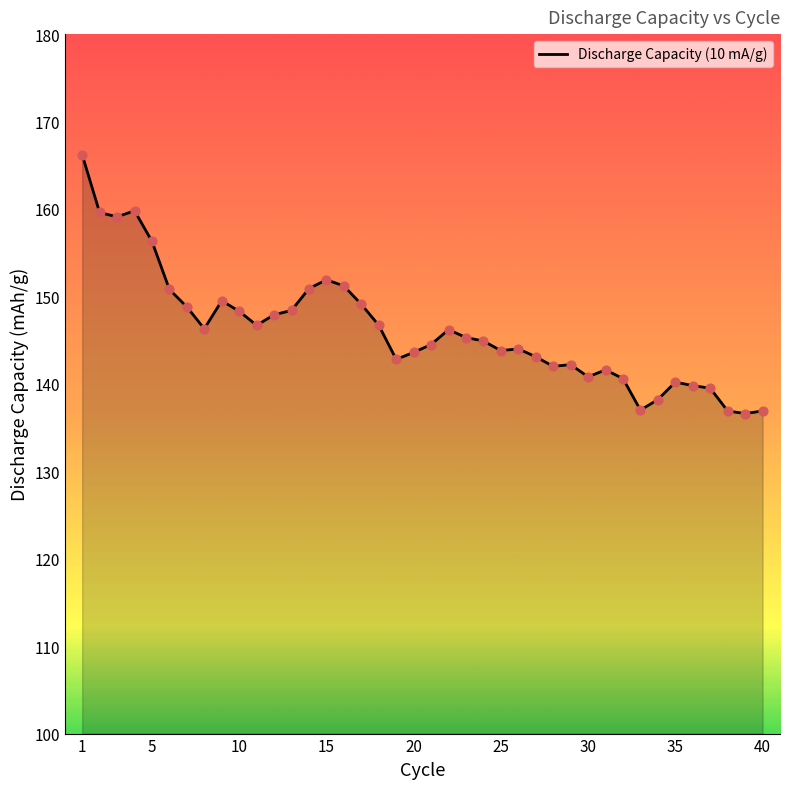

What is the minimum value shown in the chart?

136.6